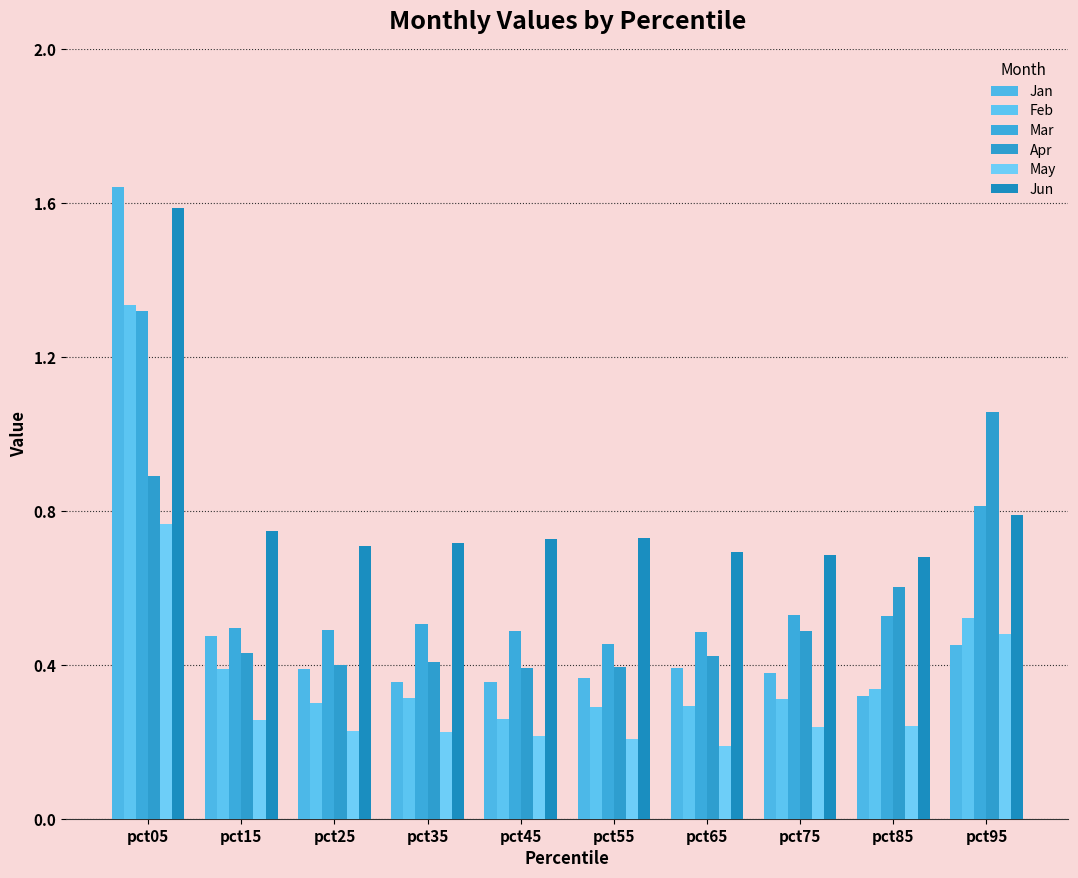

Reading left to right, list all the values displayed in this chart.

Jan: pct05=1.6	pct15=0.5	pct25=0.4	pct35=0.4	pct45=0.4	pct55=0.4	pct65=0.4	pct75=0.4	pct85=0.3	pct95=0.5
Feb: pct05=1.3	pct15=0.4	pct25=0.3	pct35=0.3	pct45=0.3	pct55=0.3	pct65=0.3	pct75=0.3	pct85=0.3	pct95=0.5
Mar: pct05=1.3	pct15=0.5	pct25=0.5	pct35=0.5	pct45=0.5	pct55=0.5	pct65=0.5	pct75=0.5	pct85=0.5	pct95=0.8
Apr: pct05=0.9	pct15=0.4	pct25=0.4	pct35=0.4	pct45=0.4	pct55=0.4	pct65=0.4	pct75=0.5	pct85=0.6	pct95=1.1
May: pct05=0.8	pct15=0.3	pct25=0.2	pct35=0.2	pct45=0.2	pct55=0.2	pct65=0.2	pct75=0.2	pct85=0.2	pct95=0.5
Jun: pct05=1.6	pct15=0.7	pct25=0.7	pct35=0.7	pct45=0.7	pct55=0.7	pct65=0.7	pct75=0.7	pct85=0.7	pct95=0.8